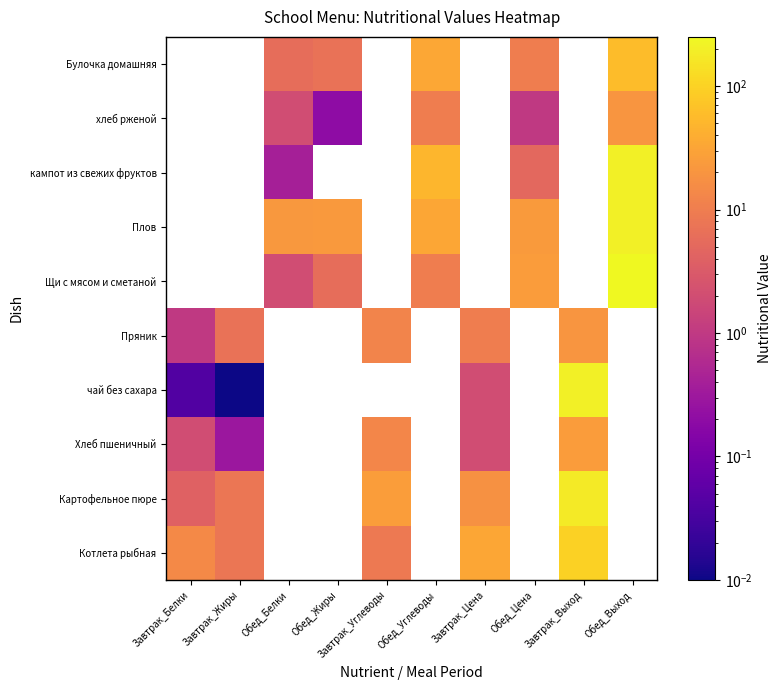

At how many categories does at least one series exceed 191?

2